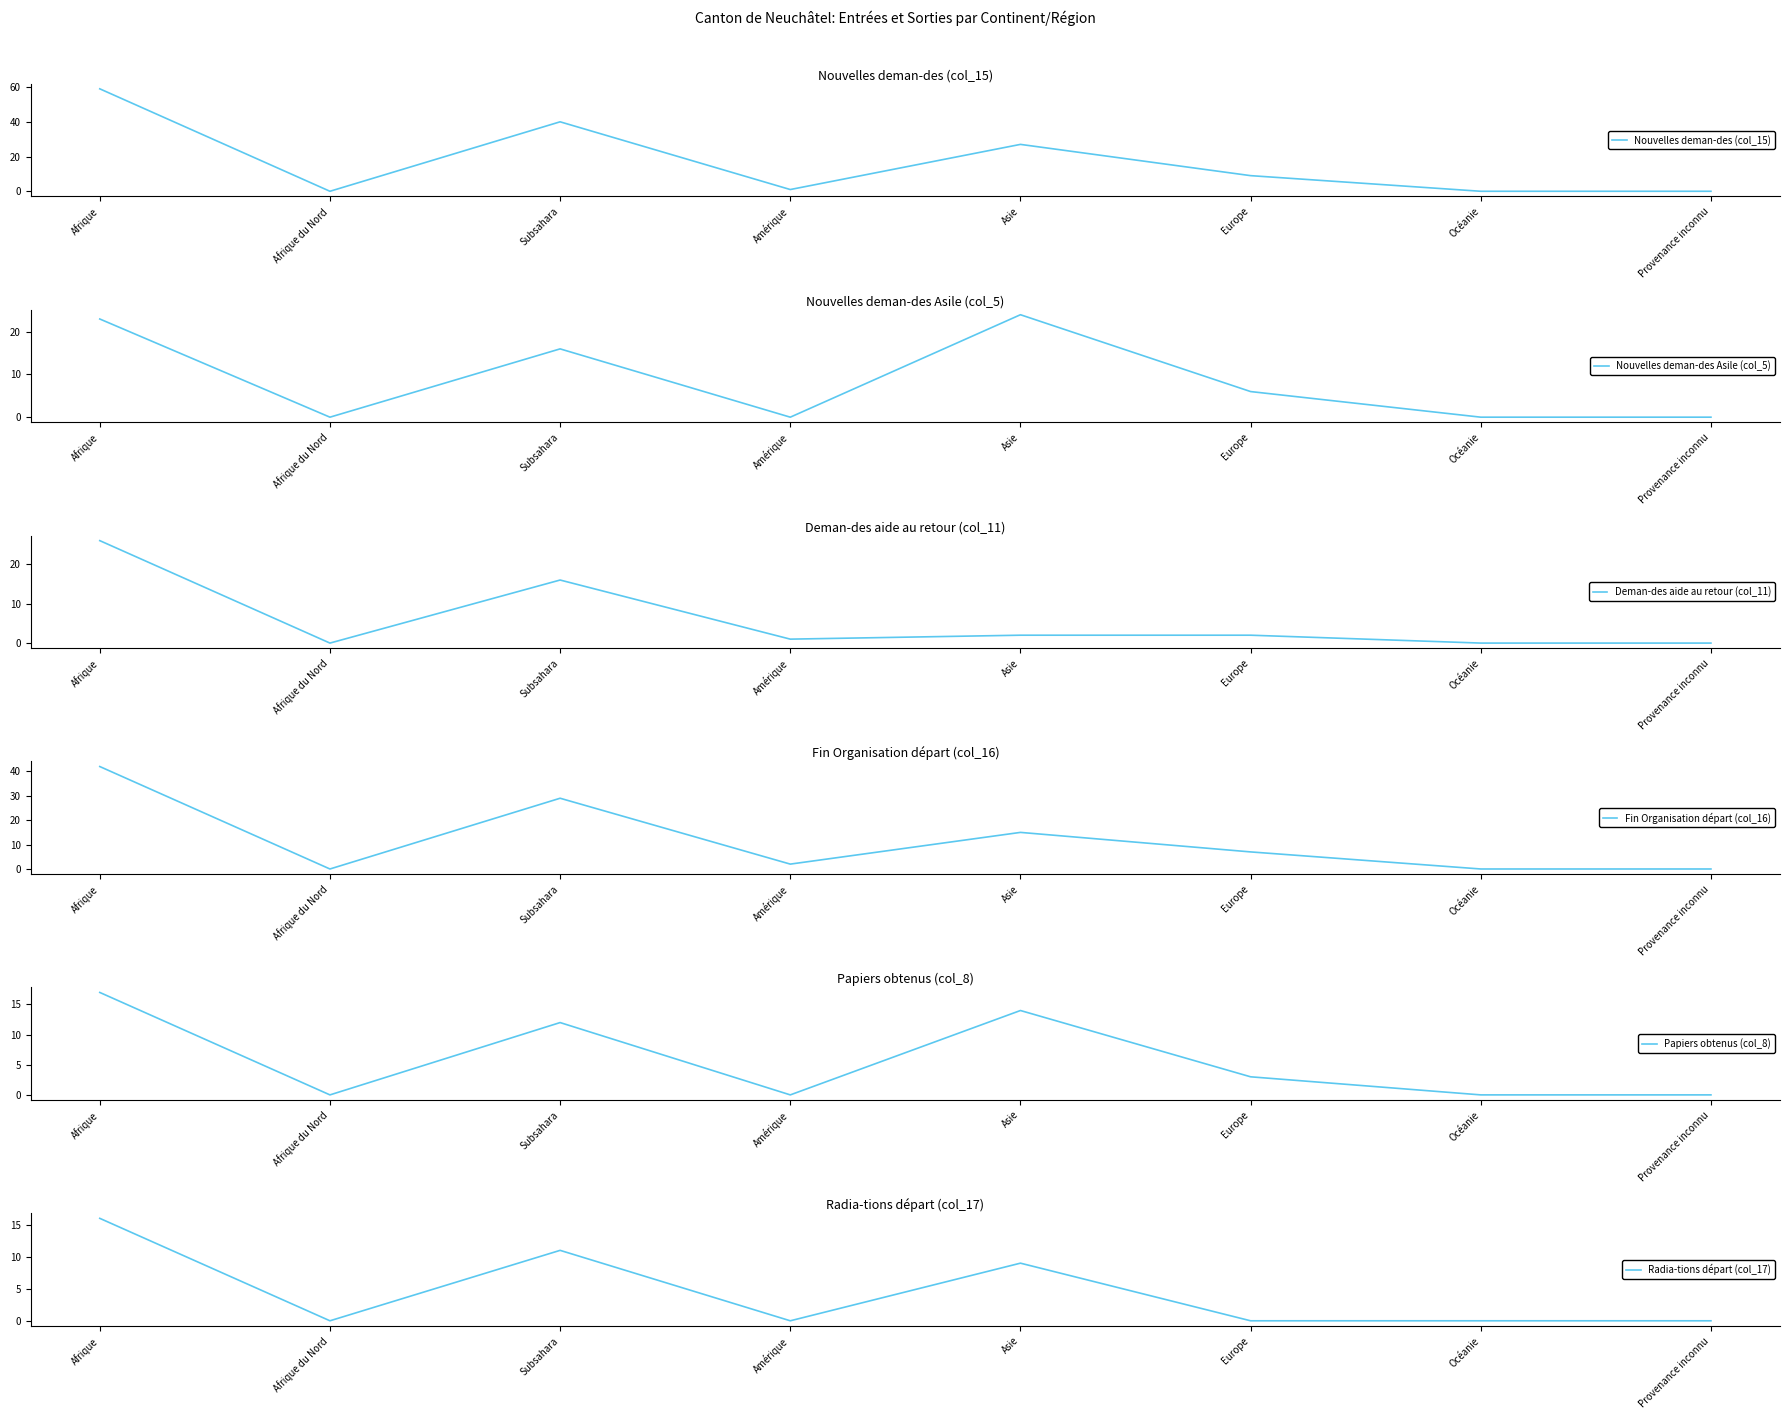

Is the value of Nouvelles deman-des (col_15) at Provenance inconnu greater than the value of Radia-tions départ (col_17) at Afrique?

No